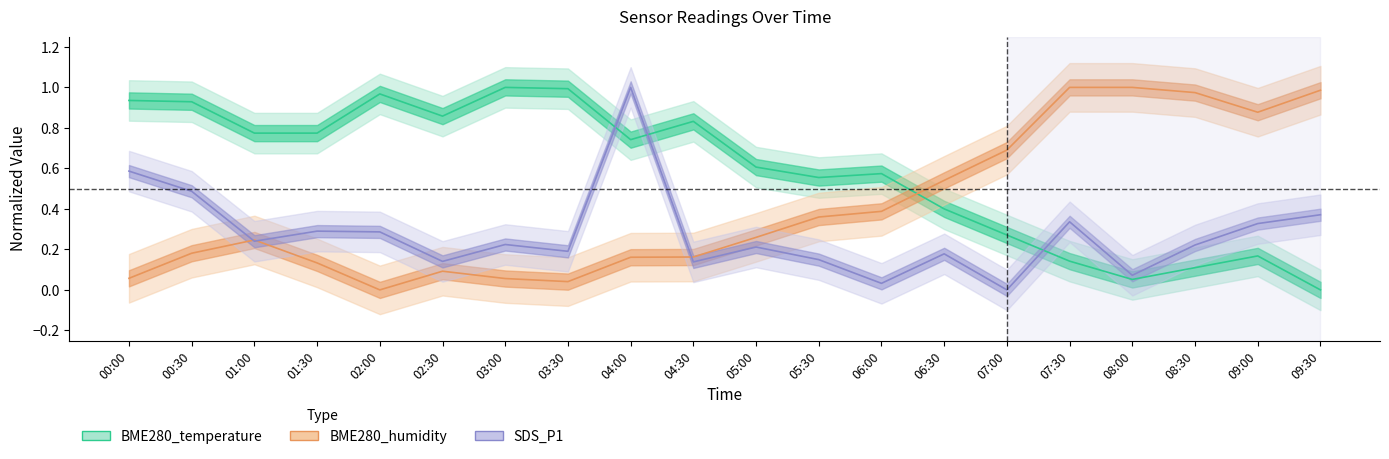

What is the greatest value displayed?

1.0